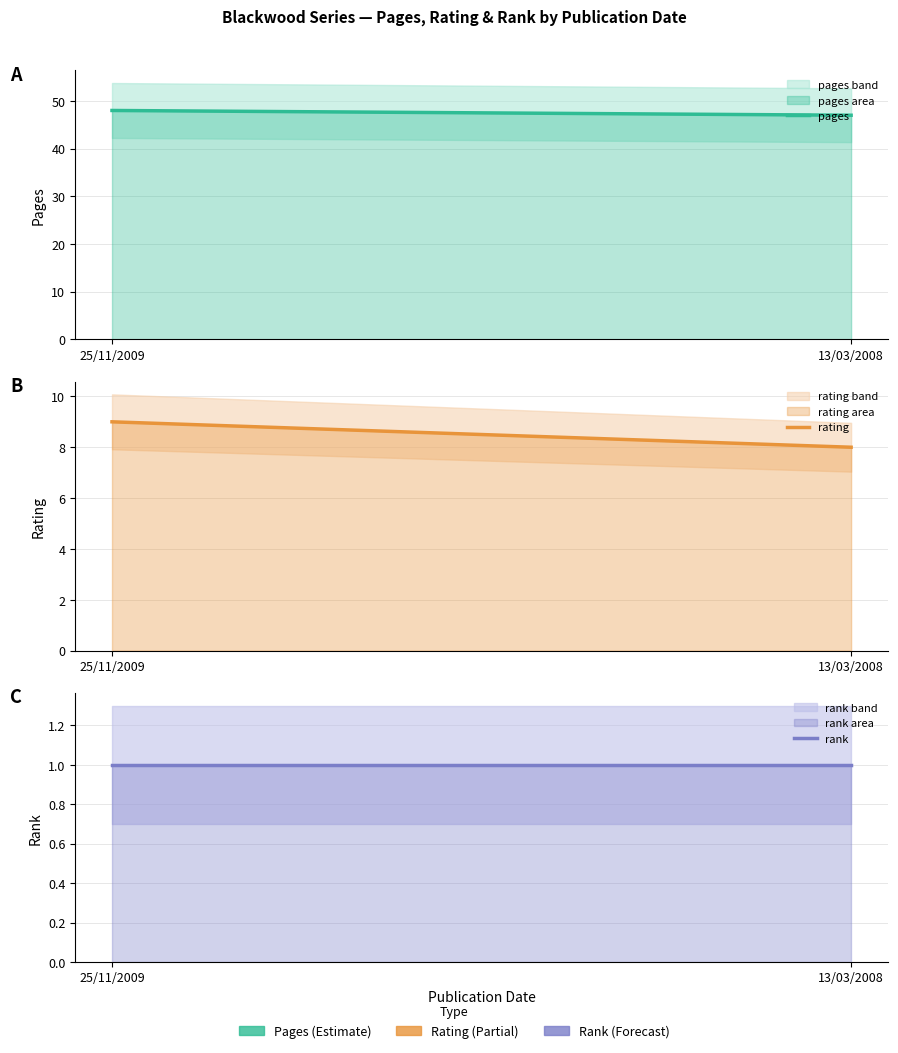

What is the total value across all series at 13/03/2008?

56